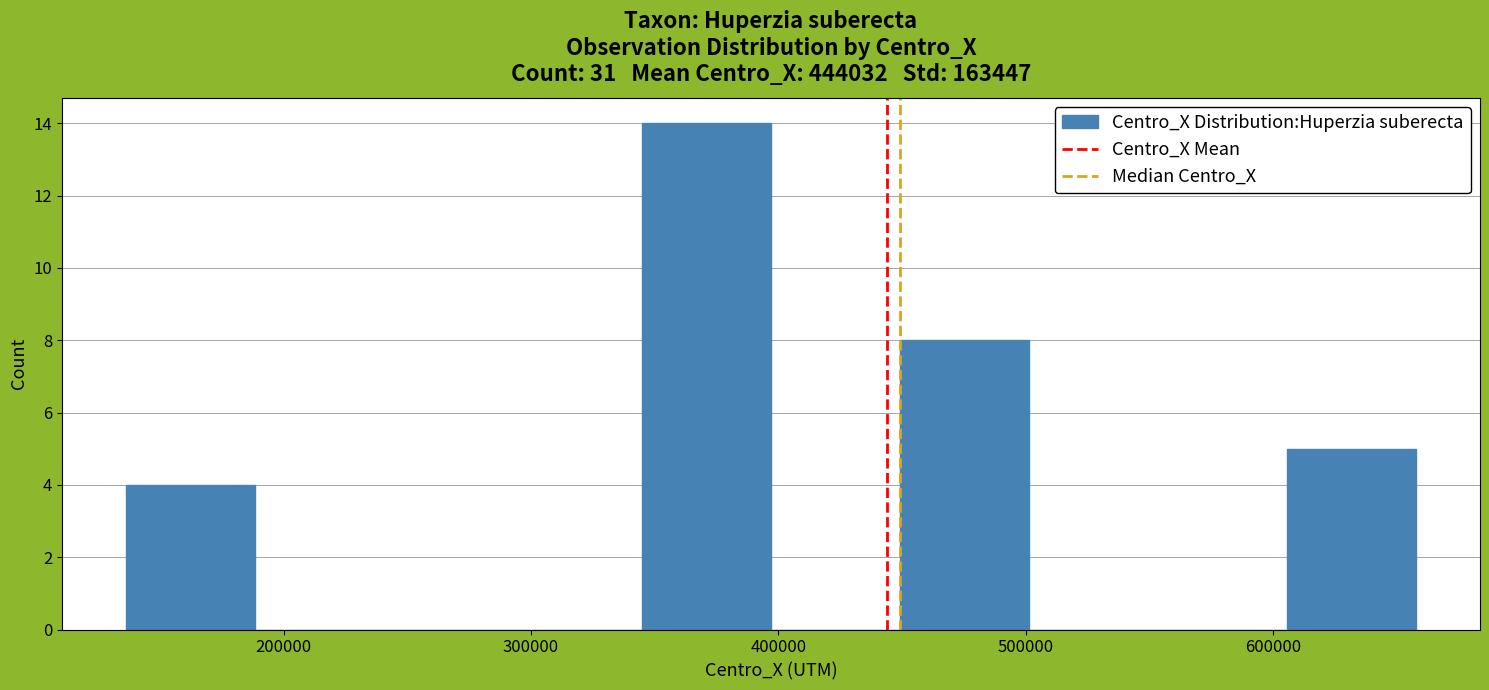

Which range on the x-axis has the tallest bar?

340000 to 400000